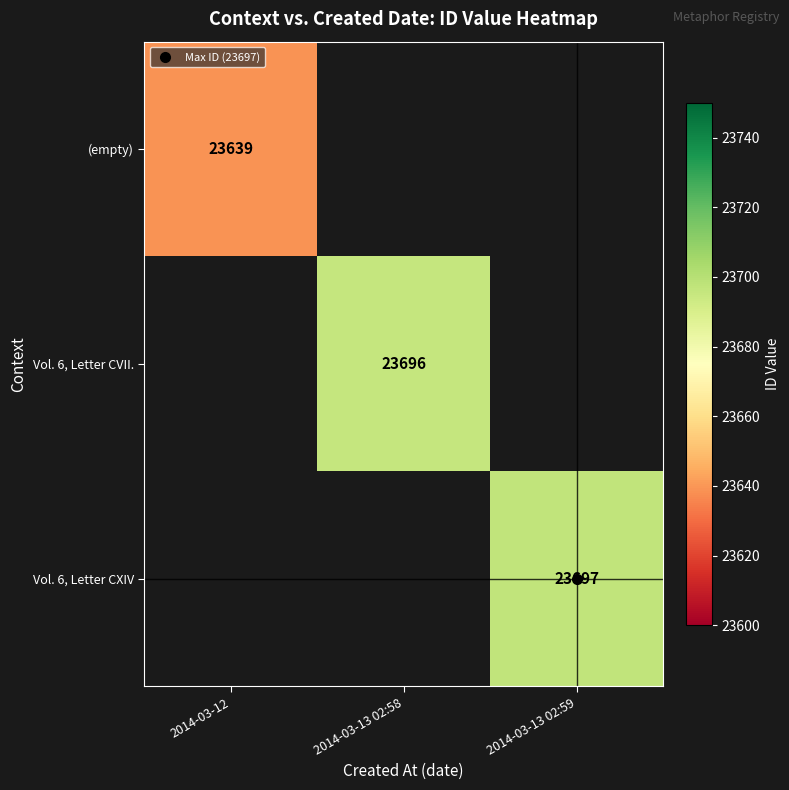

Which label corresponds to the smallest value in the chart?

2014-03-12